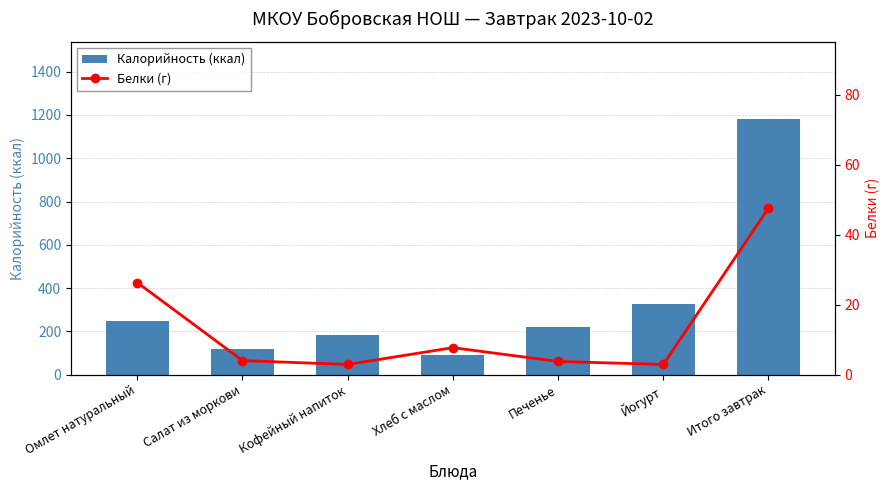

What is the average value of the Белки (г) series?

13.6